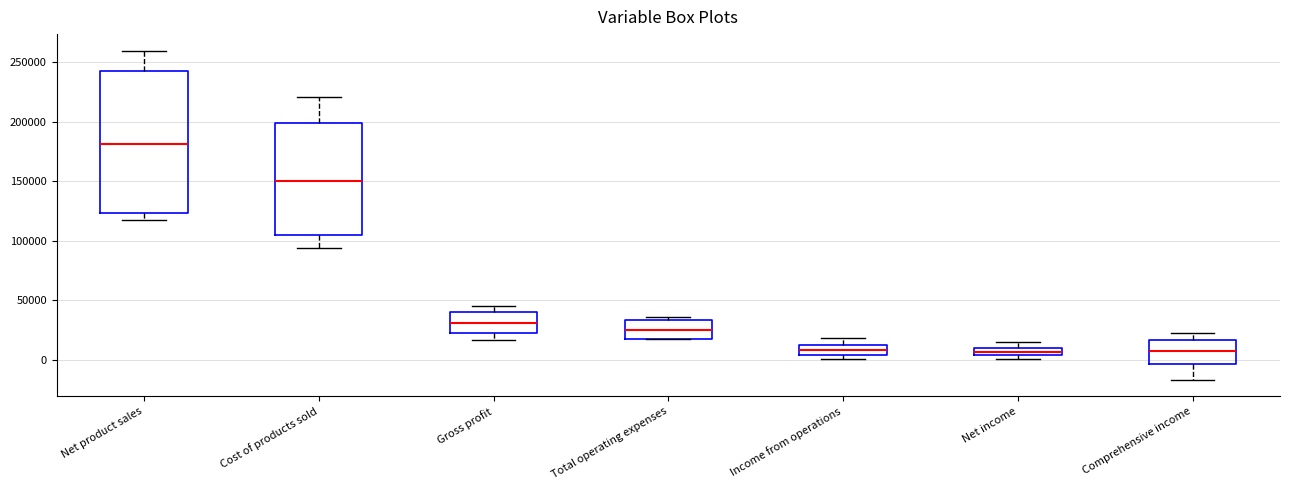

Which box's median line is the highest?

Net product sales